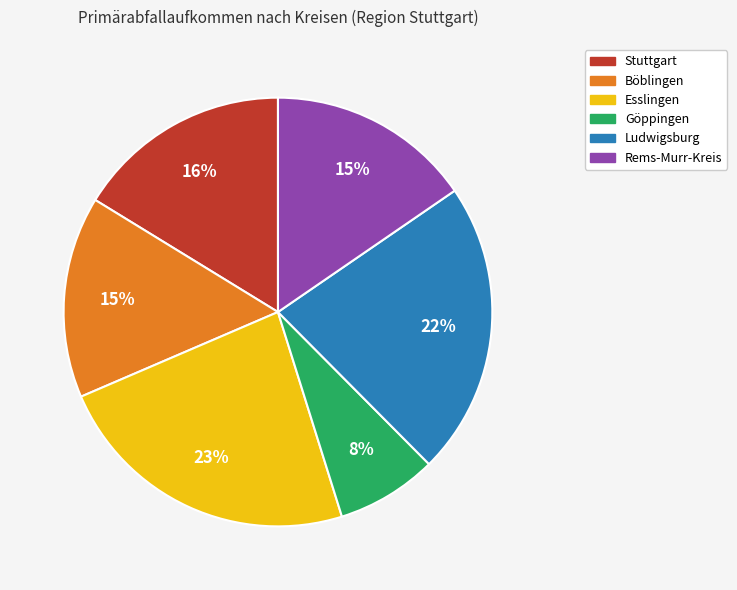

To the nearest percent, what is the difference between the Esslingen and Stuttgart slice percentages?

7%